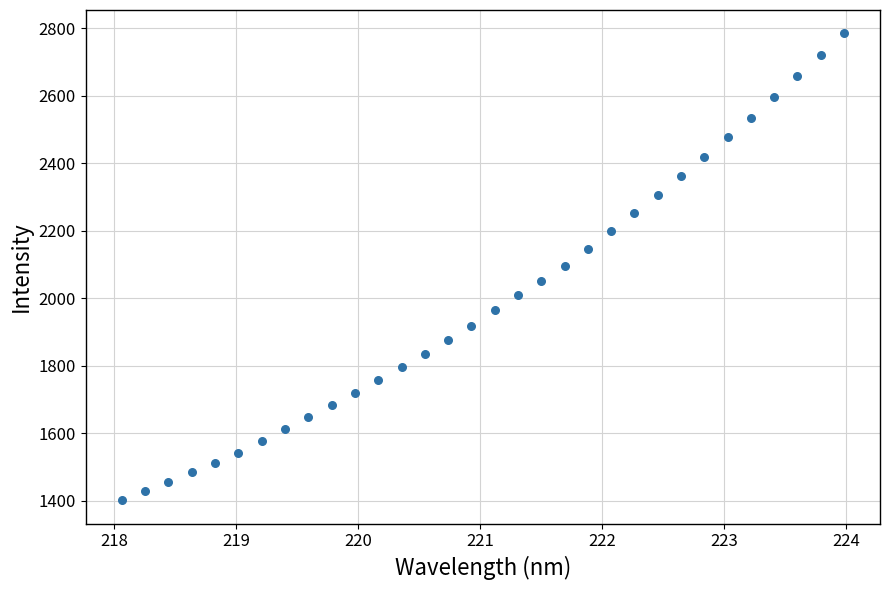

What is the range of Y values (max minus min)?

1384.3